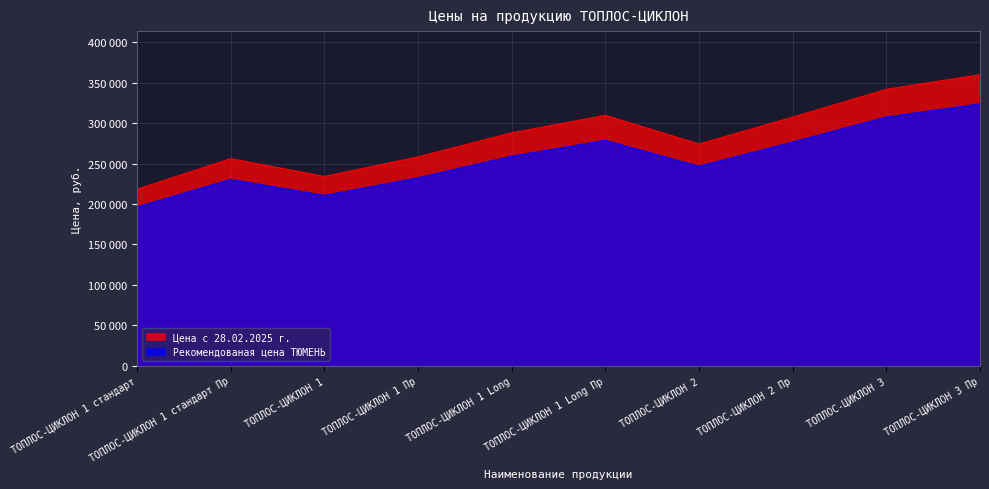

Reading right to left, list all the values displayed in this chart.

Цена с 28.02.2025 г.: 359700	341700	307300	274100	309600	287900	258200	234000	256000	218200
Рекомендованая цена ТЮМЕНЬ: 323730	307530	276570	246690	278640	259110	232380	210600	230400	196380